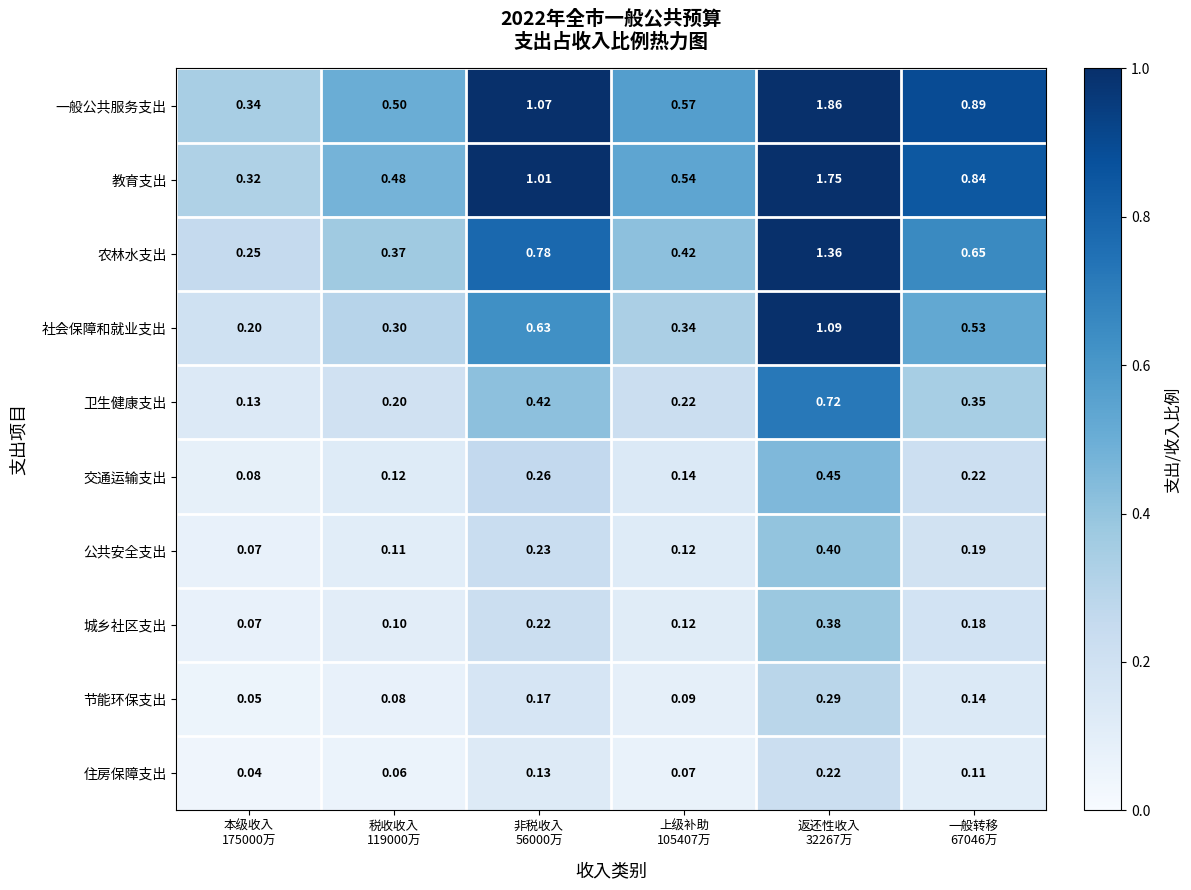

Which series has the largest total across all categories?

一般公共服务支出